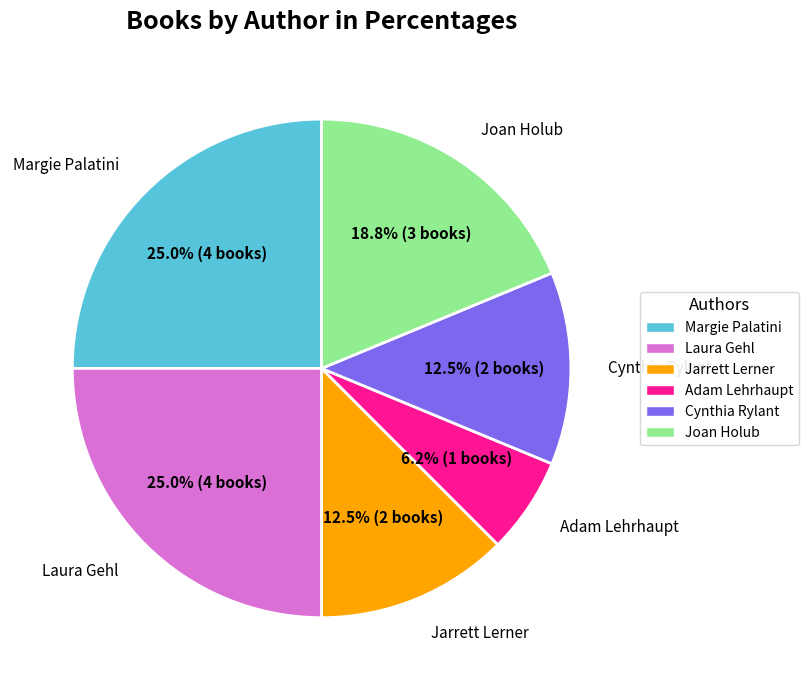

Between Jarrett Lerner and Adam Lehrhaupt, which is larger?

Jarrett Lerner